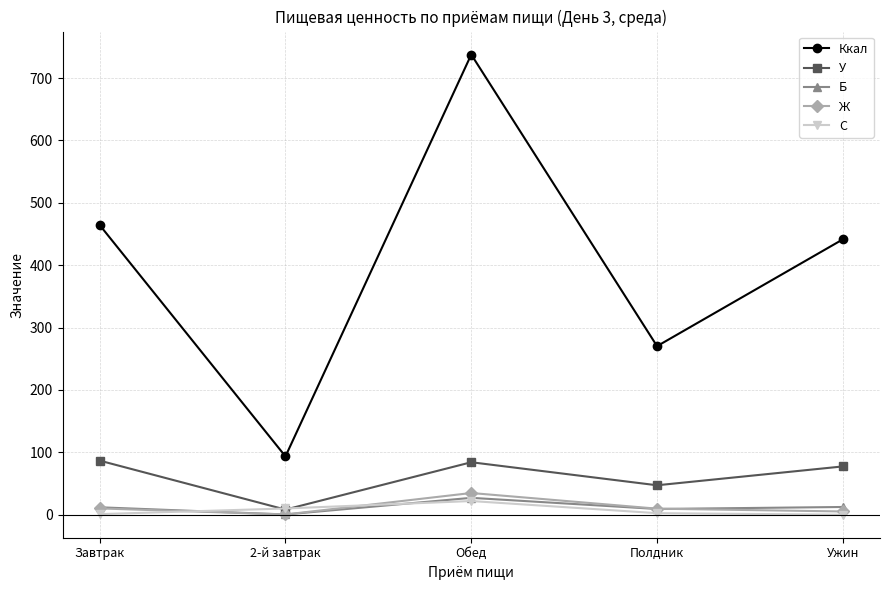

What is the value of the С point at the 3rd from the left?

21.9